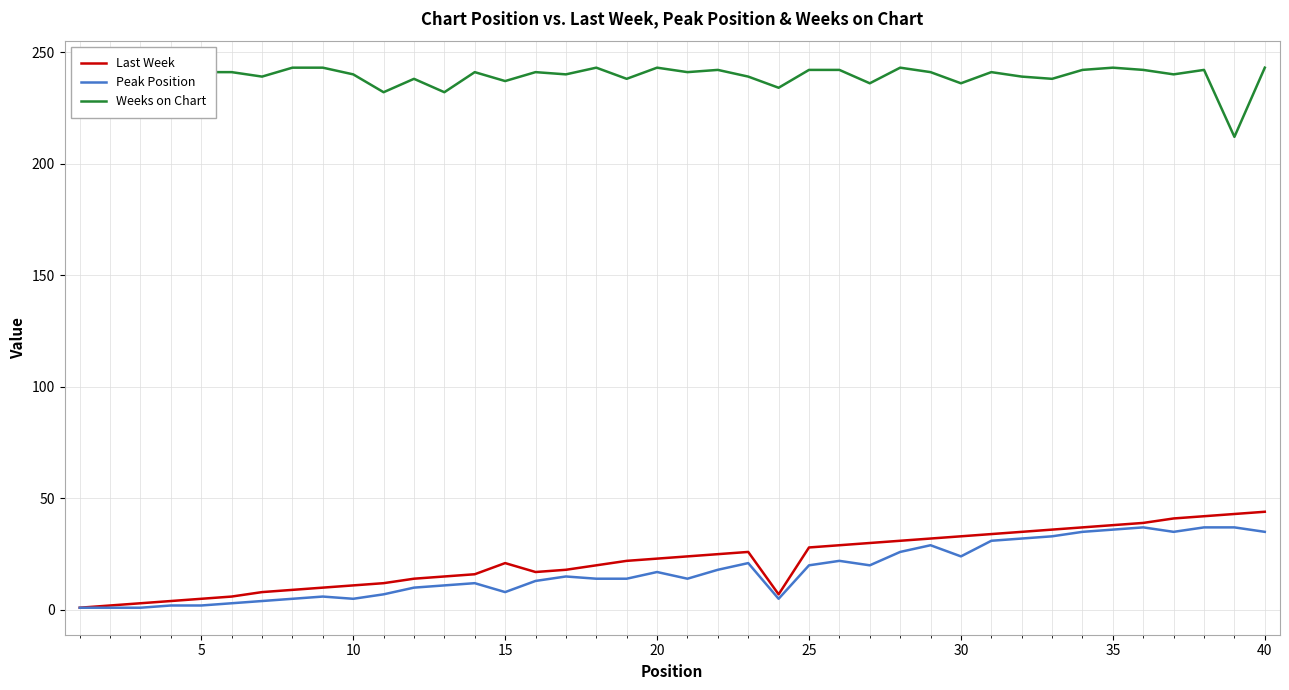

True or false: Peak Position and Weeks on Chart intersect in this chart.

False